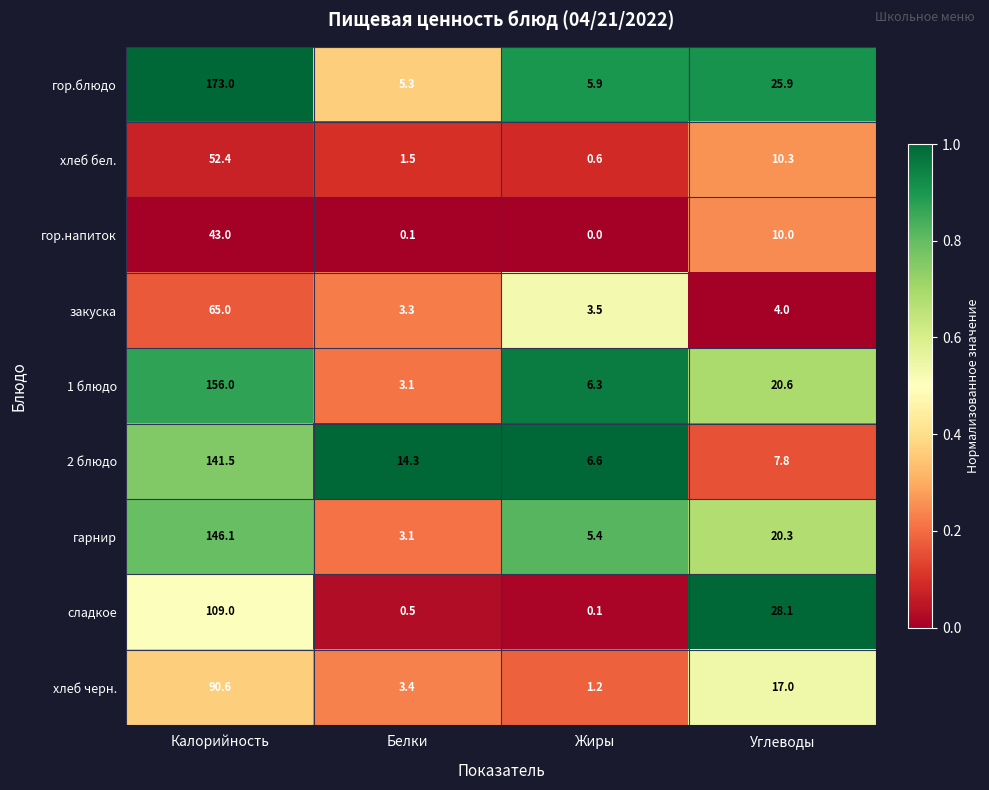

At Жиры, list the series in order from largest to smallest.

2 блюдо, 1 блюдо, гор.блюдо, гарнир, закуска, хлеб черн., хлеб бел., сладкое, гор.напиток